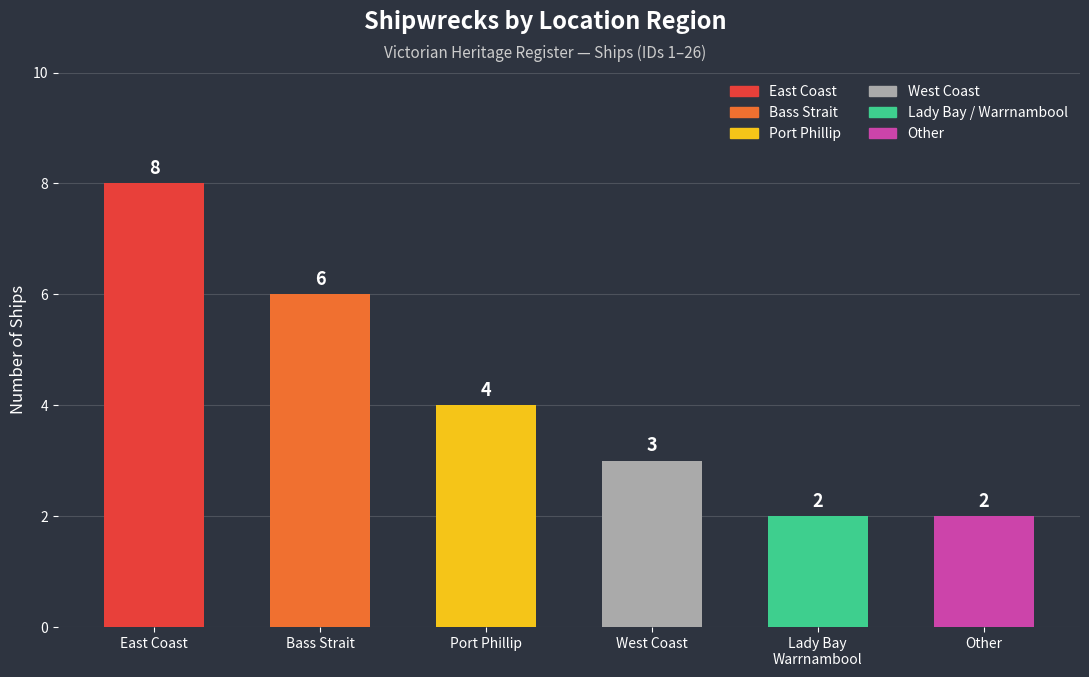

Where does the data first go above 4?

East Coast